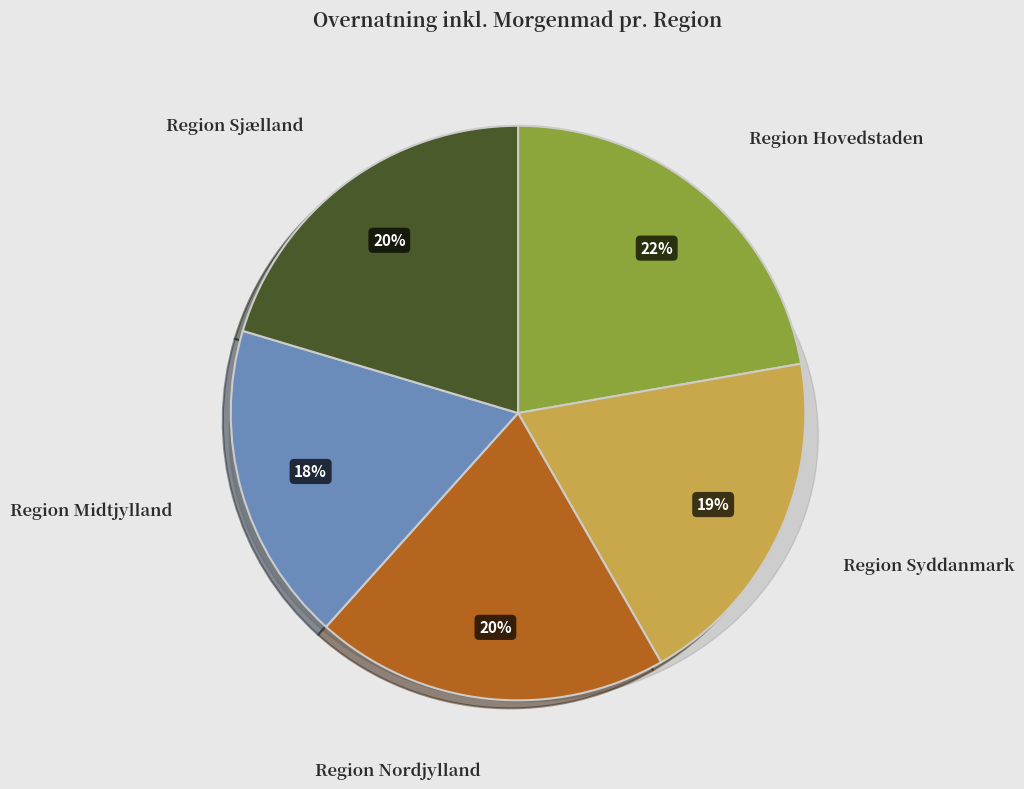

To the nearest percent, what is the difference between the largest and smallest slice percentages?

4%